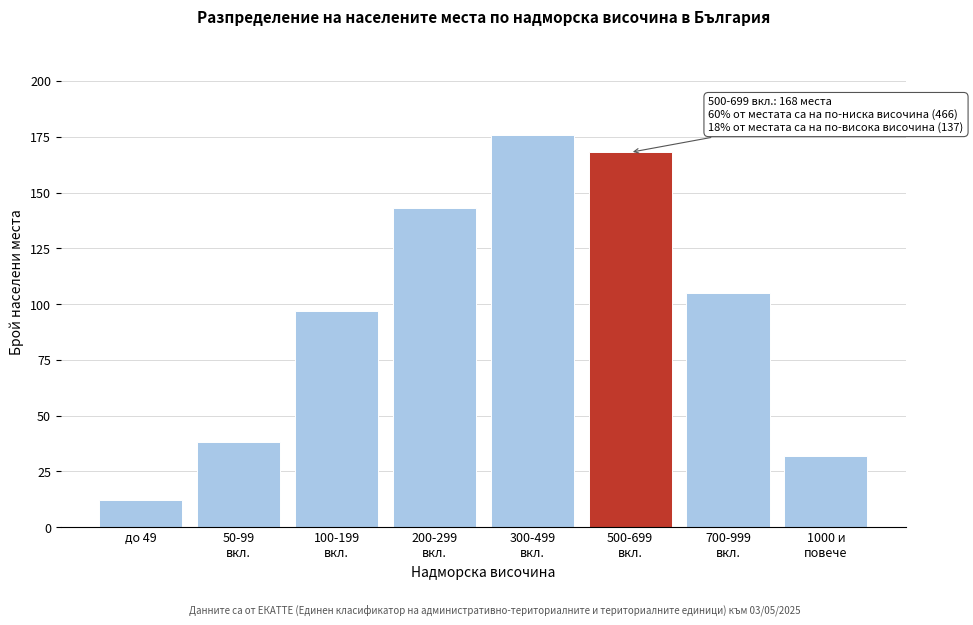

Reading right to left, transcribe all the data shown in this chart.

32	105	168	176	143	97	38	12